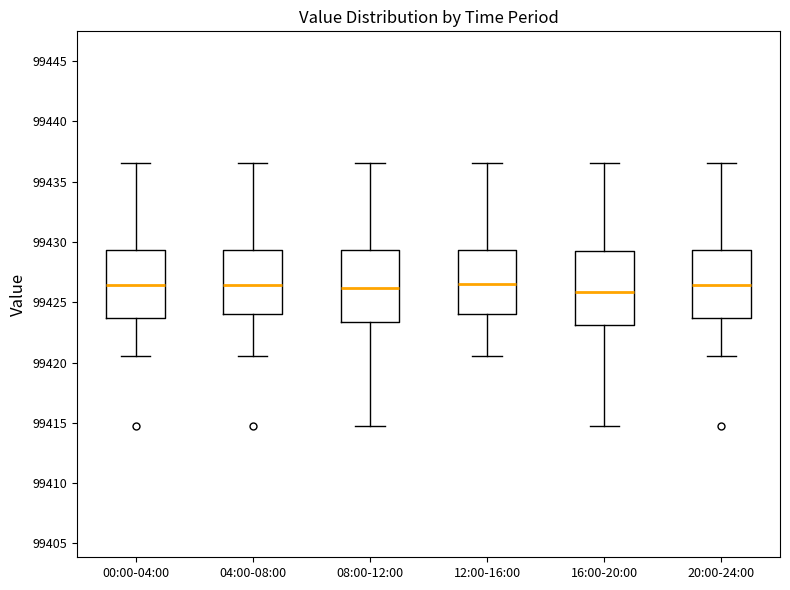

Reading left to right, transcribe this box plot: for each box, give where its median line is, the range the box spans, and where its two whiskers end, as read against the y-axis. The values are not printed on the chart, so give them approximately, as read against the axis.

00:00-04:00: median 99426.5, box 99423.5 to 99429.5, whiskers 99420.5 to 99436.5
04:00-08:00: median 99426.5, box 99424.0 to 99429.5, whiskers 99420.5 to 99436.5
08:00-12:00: median 99426.0, box 99423.5 to 99429.5, whiskers 99415.0 to 99436.5
12:00-16:00: median 99426.5, box 99424.0 to 99429.5, whiskers 99420.5 to 99436.5
16:00-20:00: median 99426.0, box 99423.0 to 99429.5, whiskers 99415.0 to 99436.5
20:00-24:00: median 99426.5, box 99423.5 to 99429.5, whiskers 99420.5 to 99436.5